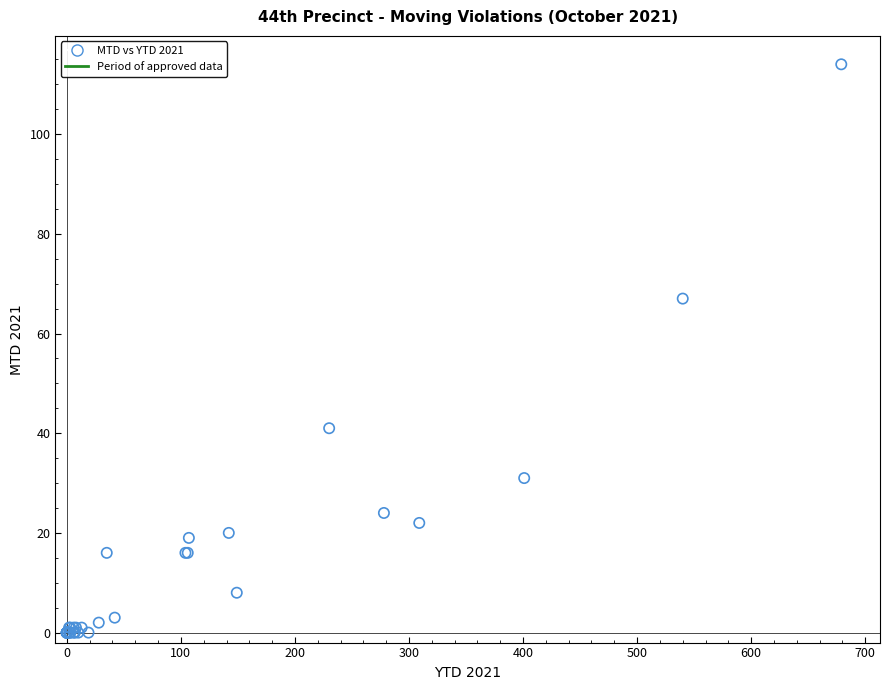

What Y value in the scatter plot is closest to 57?

67